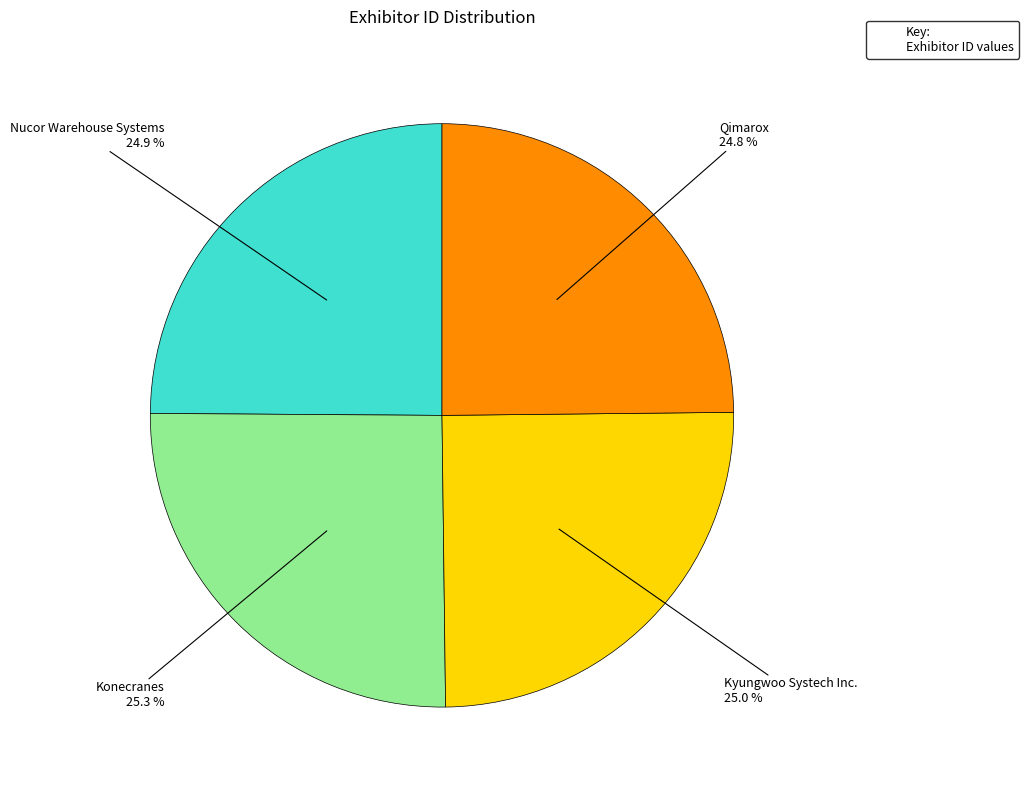

Is there a majority slice in this chart?

No